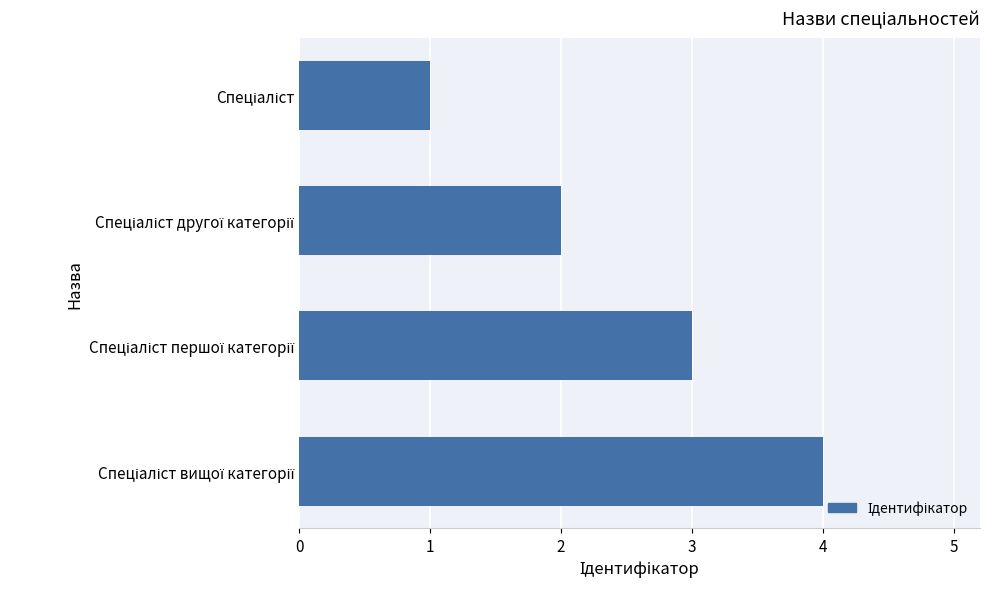

What is the sum of all values?

10